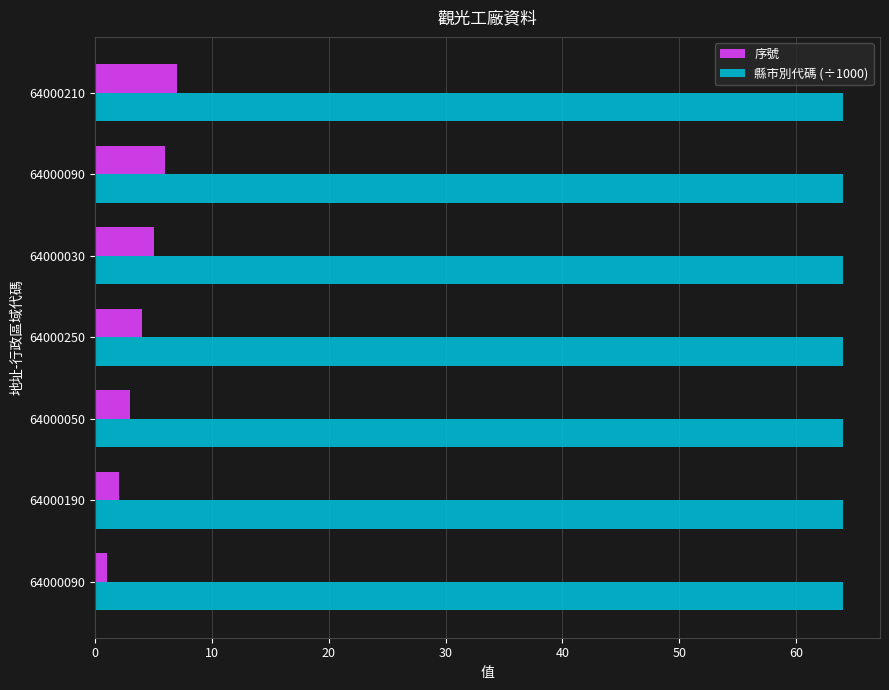

Count the number of data series in this chart.

2